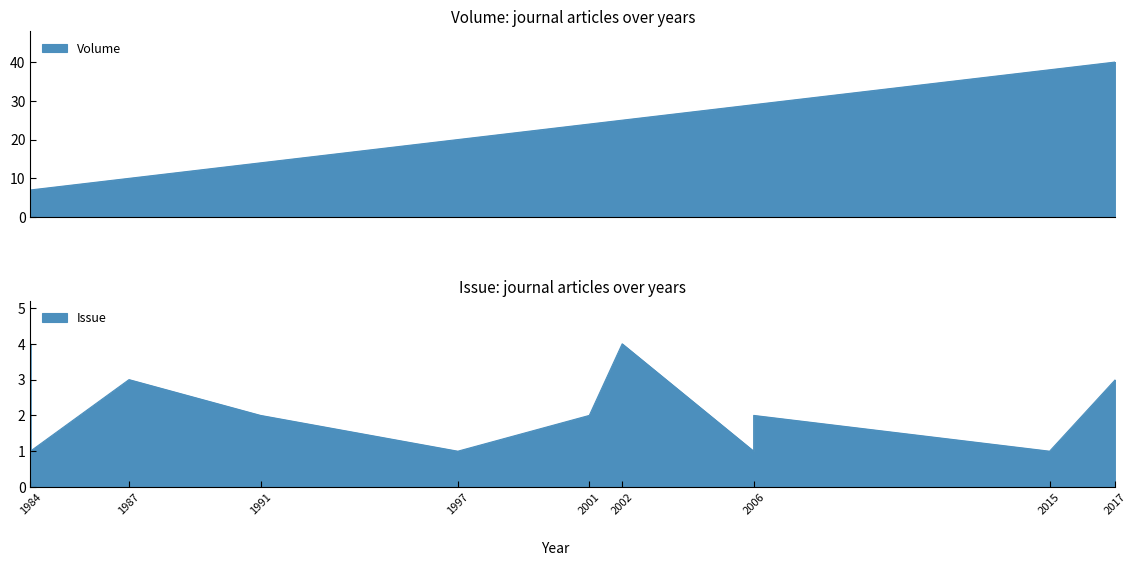

Read the Volume value at 1987.

10